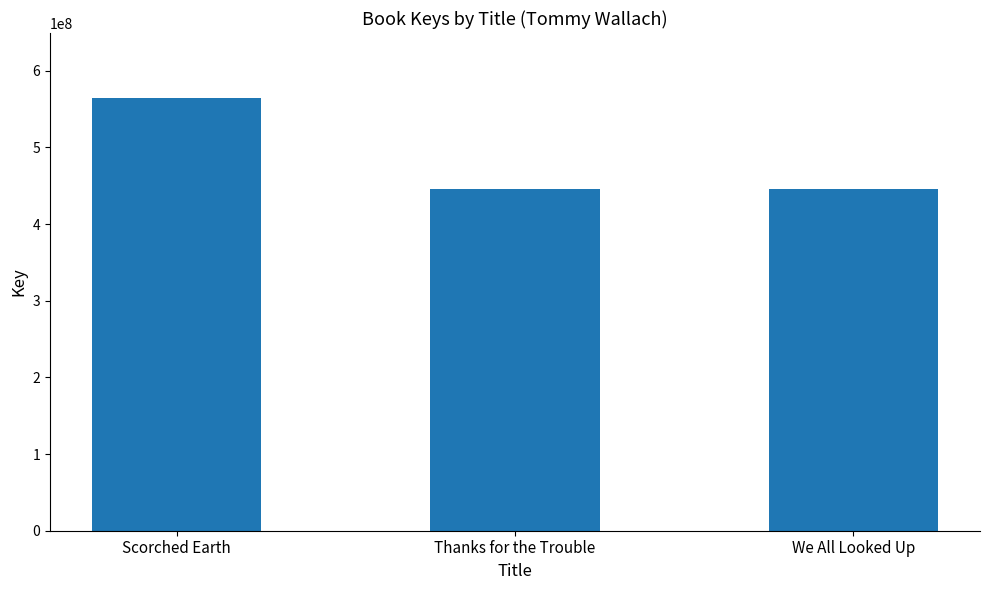

What is the smallest value displayed?

445361103